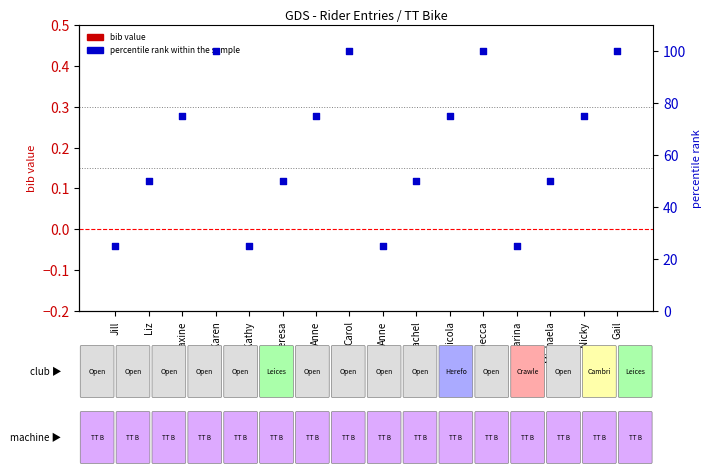

What is the total value across all series at Marina?

25